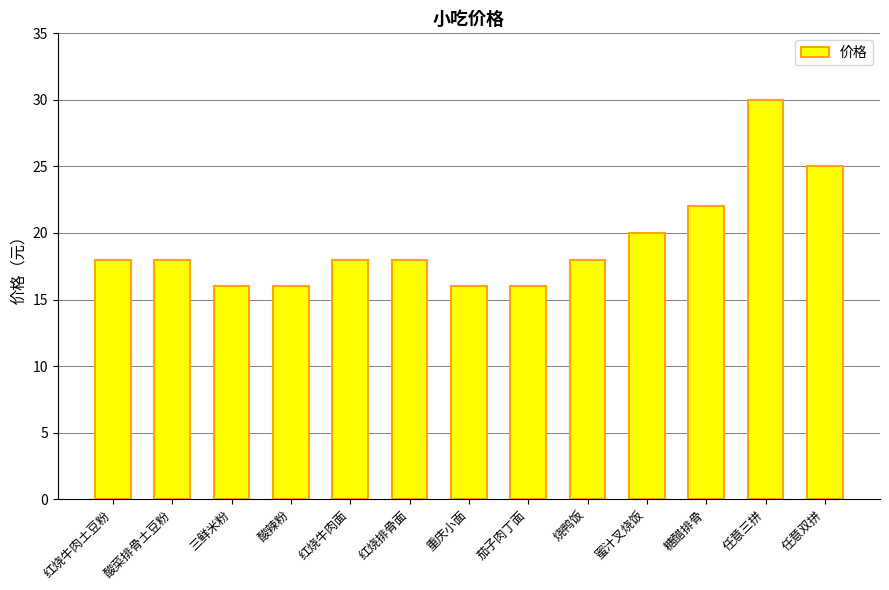

How many series are shown in this chart?

1